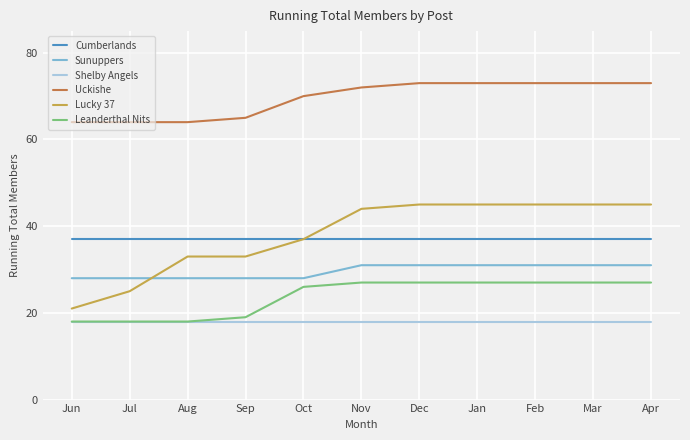

How many distinct data groups are displayed?

6